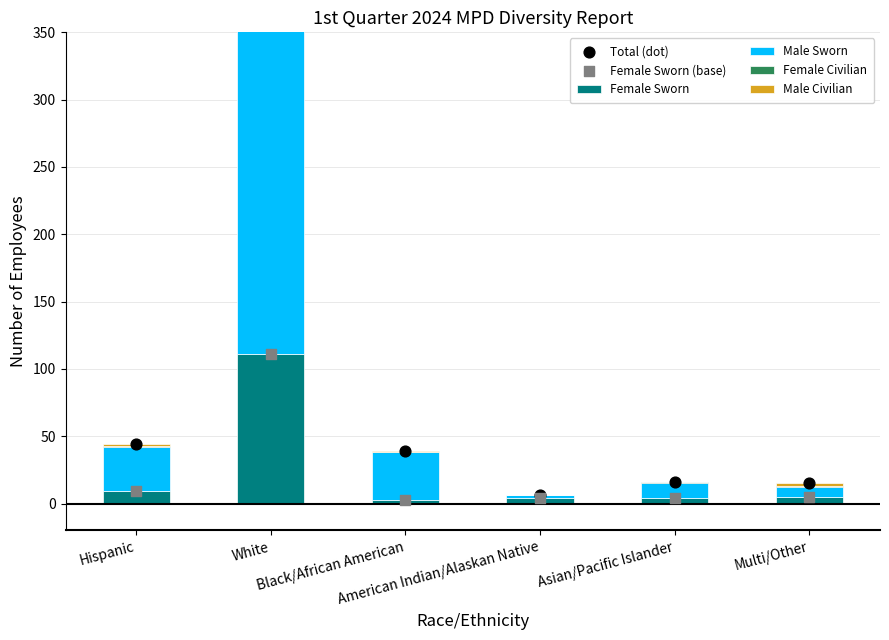

What is the total value across all series at Black/African American?

81